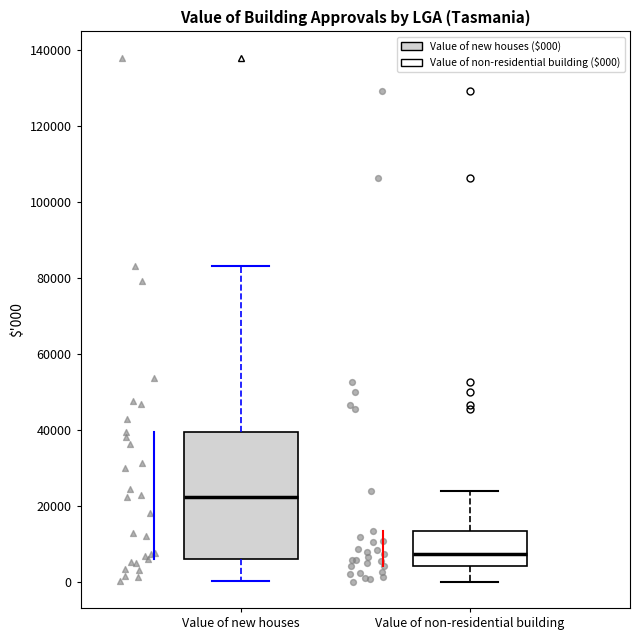

Comparing the boxes themselves (not the whiskers), which one is the tallest?

Value of new houses